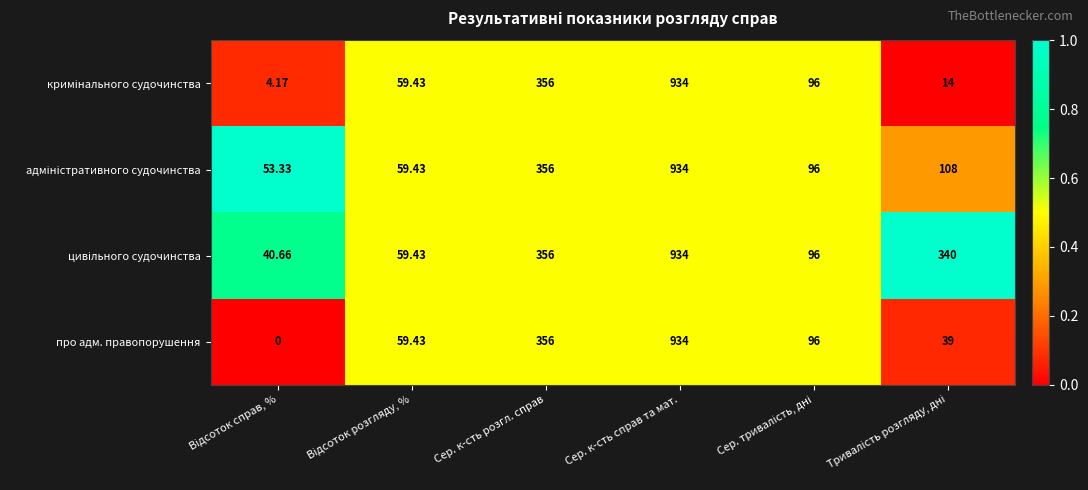

Which series has the largest range (max minus min)?

про адм. правопорушення